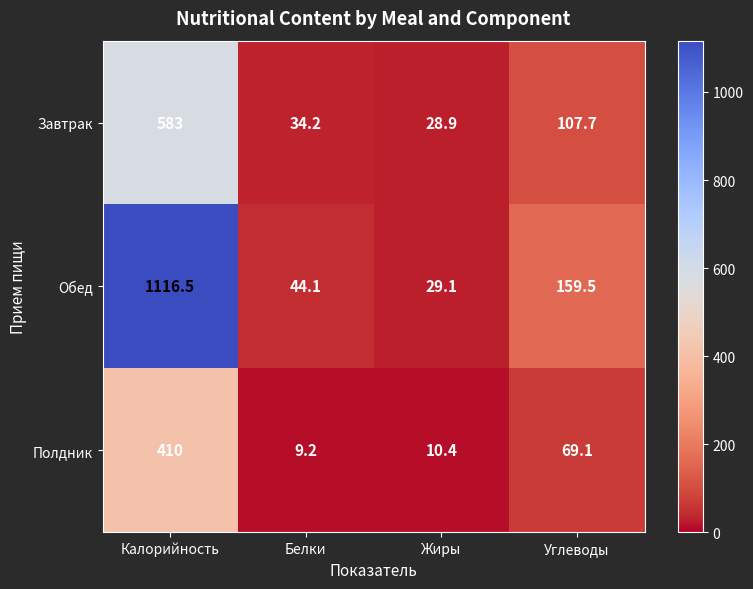

Which series has the largest total across all categories?

Обед